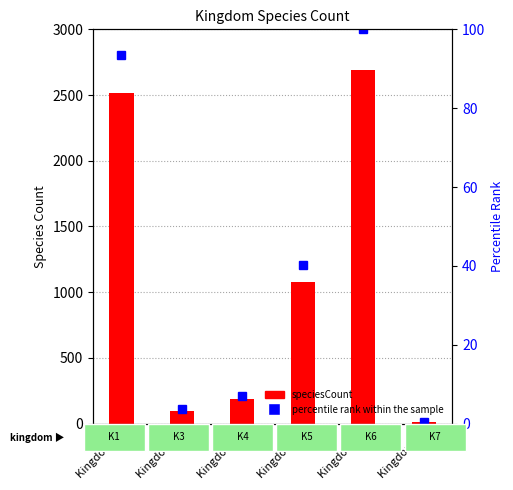

How many data points in percentile rank within the sample are less than 40?

3